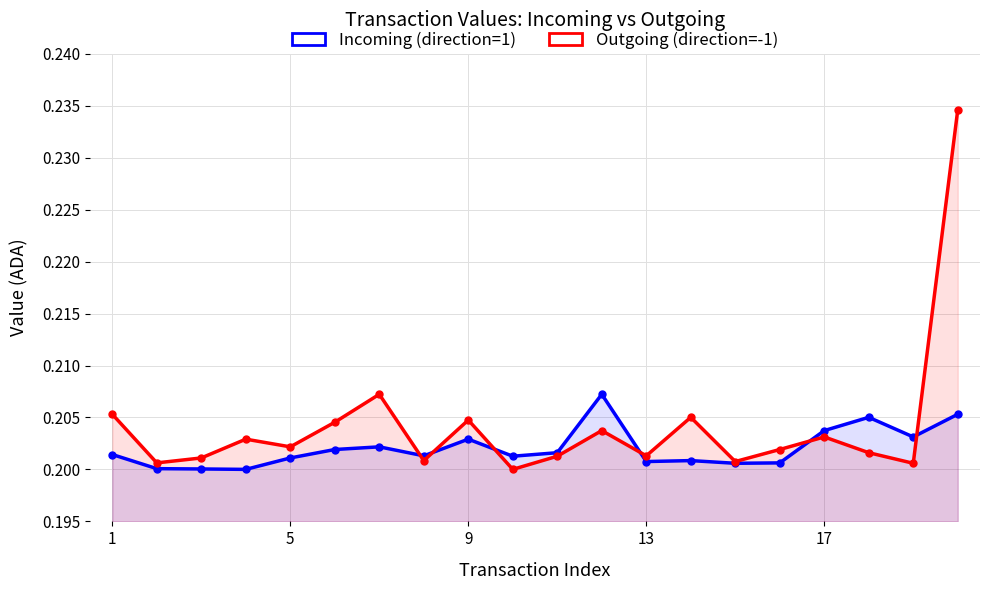

Which series has the largest range (max minus min)?

Outgoing (direction=-1)